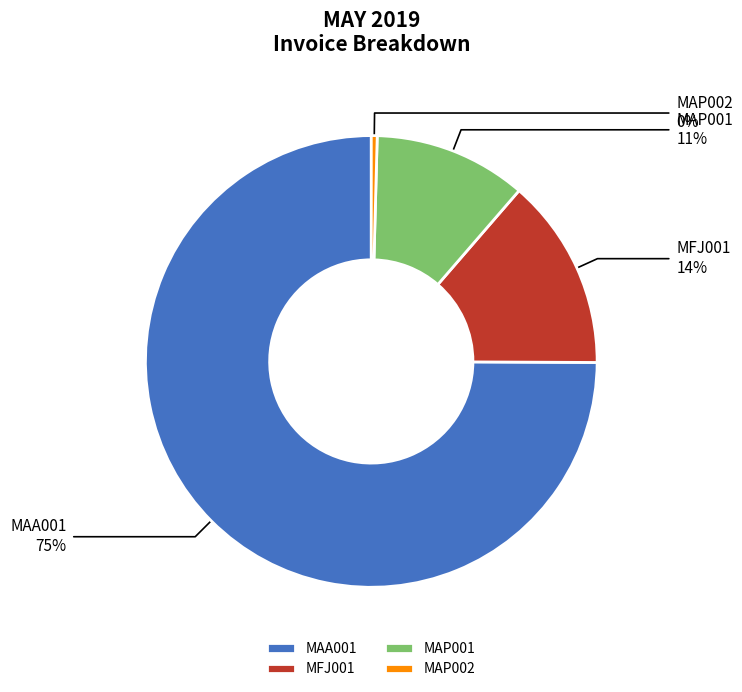

Which slice represents more than half of the pie?

MAA001